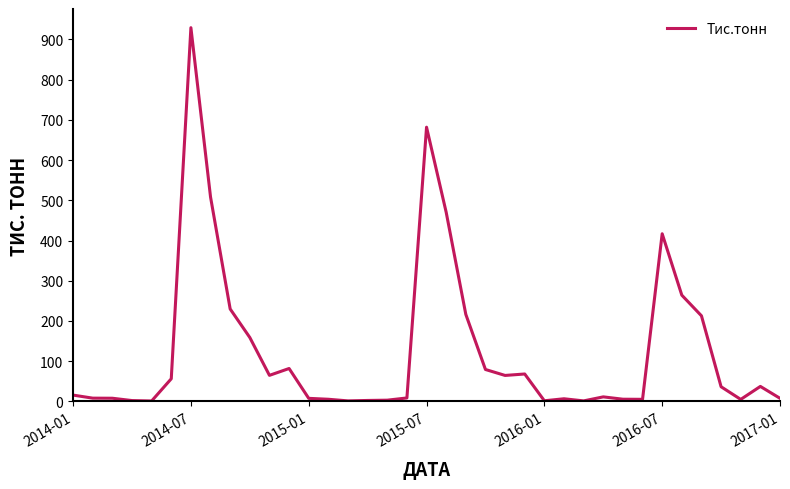

How many lines are shown in the chart?

1